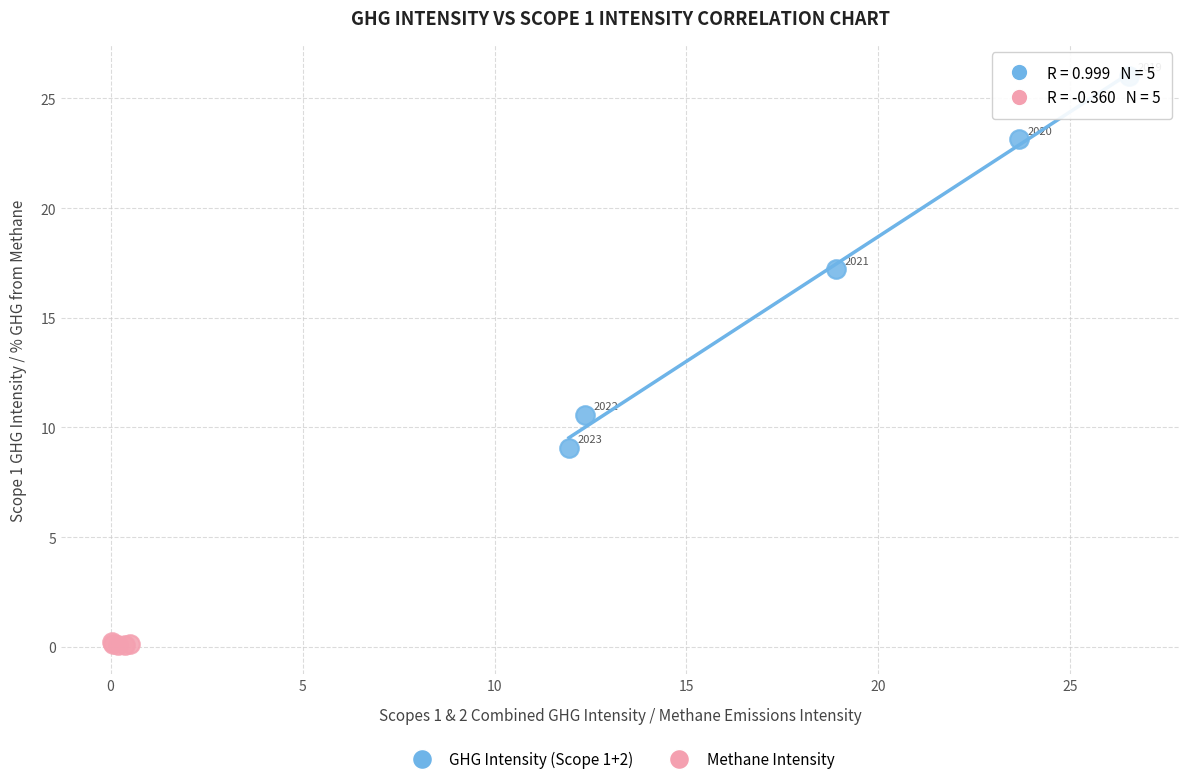

What are all the series names shown in the legend?

GHG Intensity (Scope 1+2), Methane Intensity